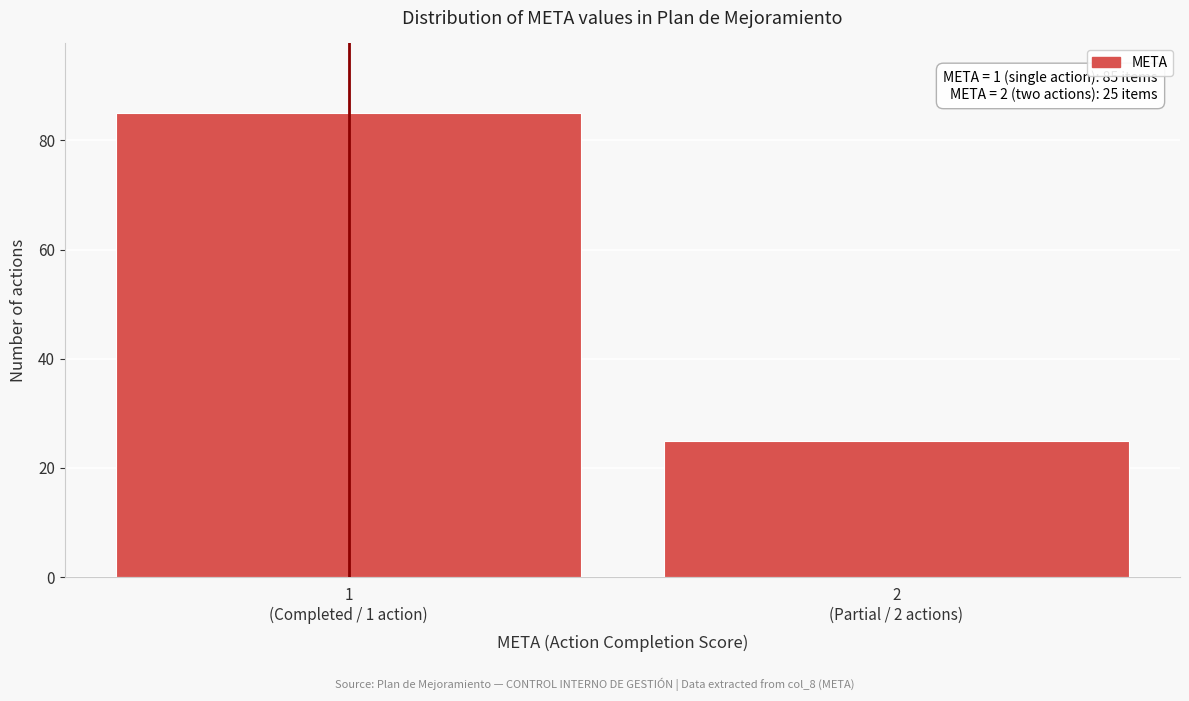

Reading left to right, list all the values displayed in this chart.

85	25